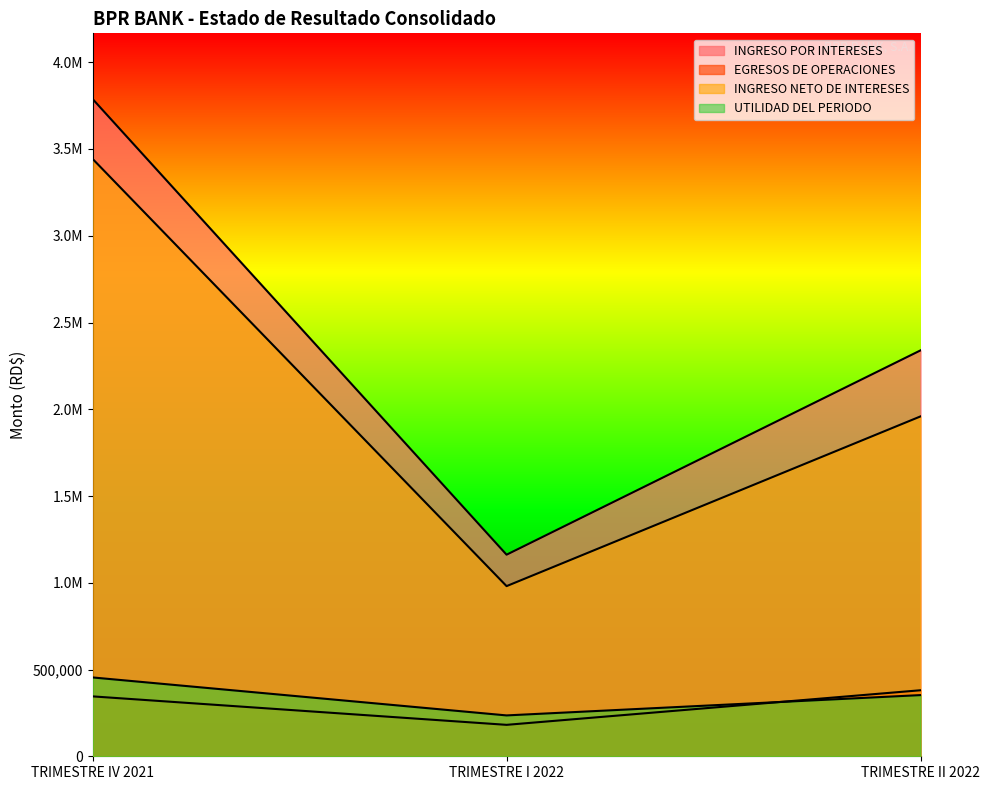

What is the sum of the UTILIDAD DEL PERIODO values at TRIMESTRE IV 2021 and TRIMESTRE I 2022?

689857.9